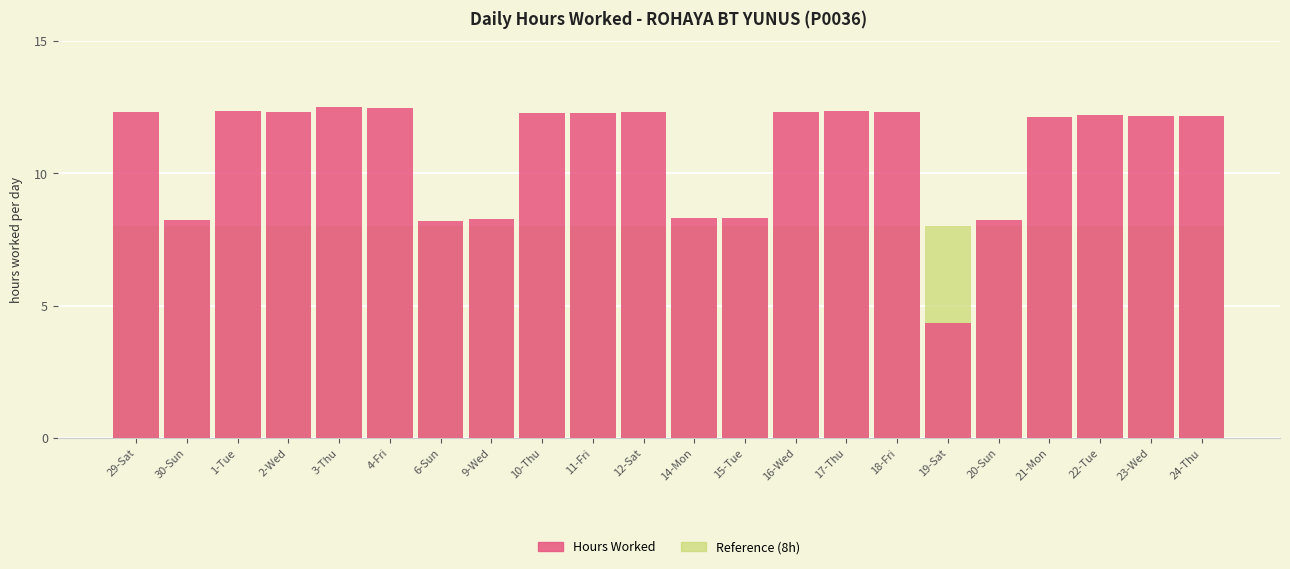

Which series has the widest spread of values?

Hours Worked